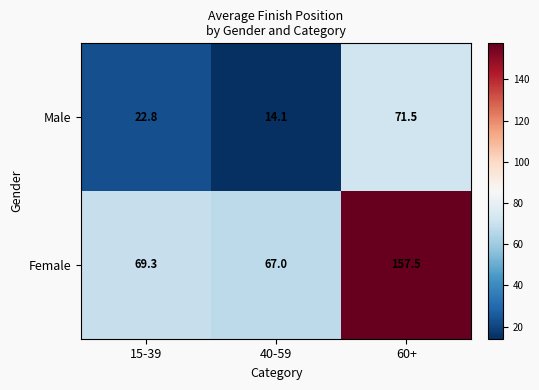

What is the average value of the Female series?

97.9